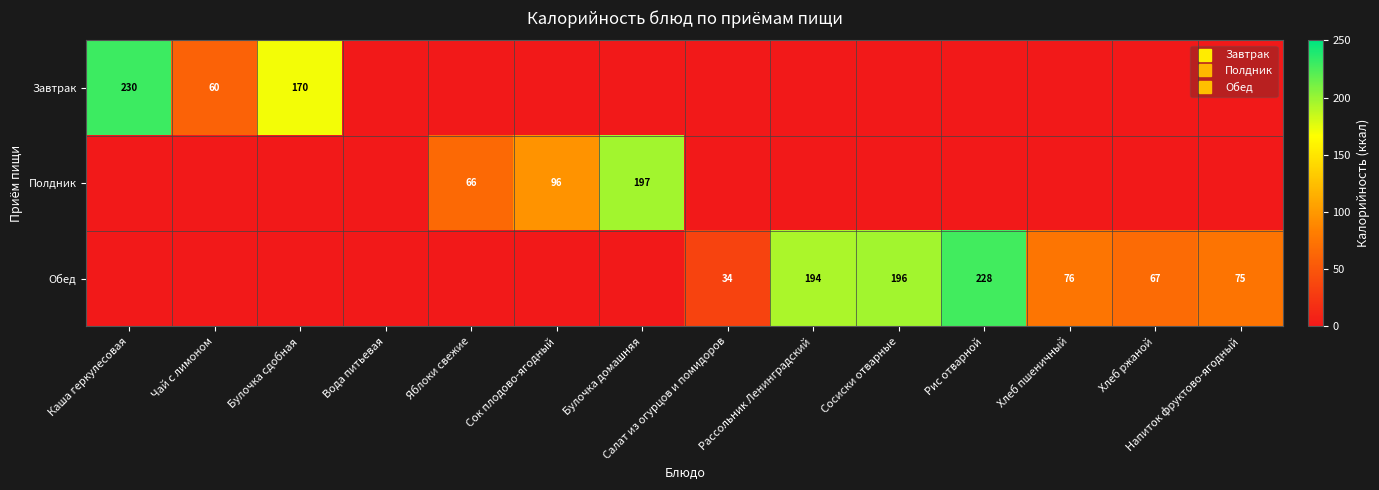

Is the value of Завтрак at Сок плодово-ягодный greater than the value of Обед at Вода питьевая?

No